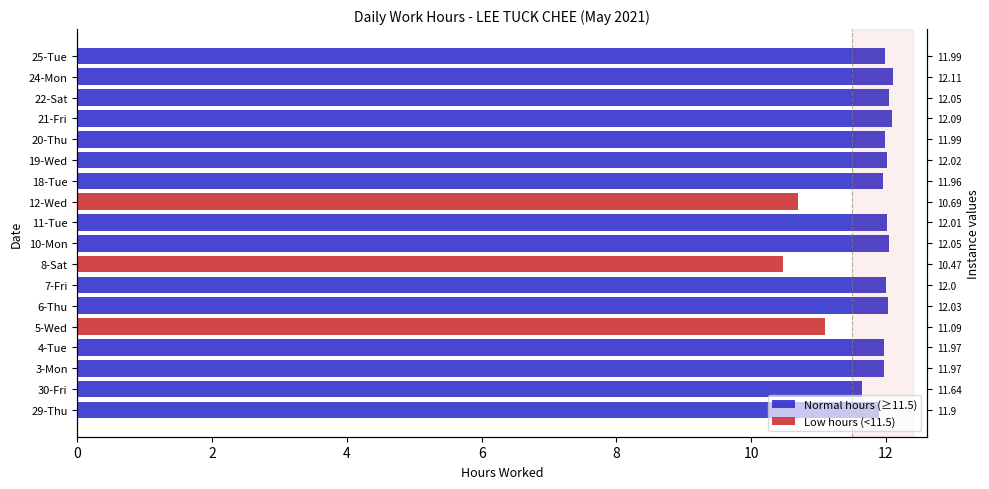

What is the total value across all series at 29-Thu?

11.9